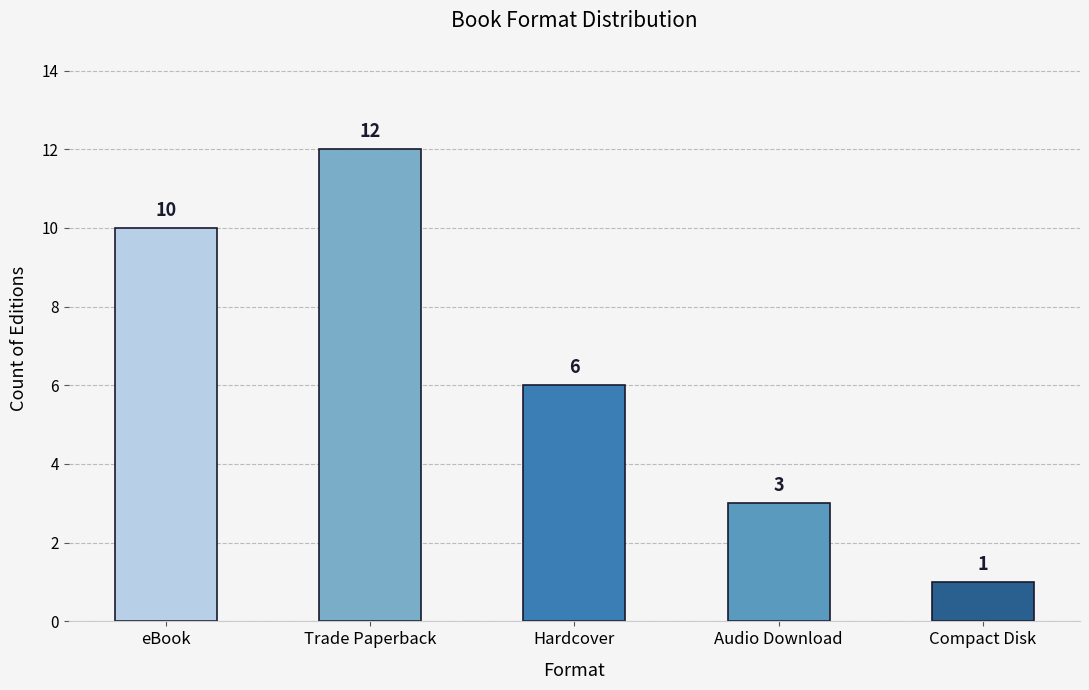

What is the minimum value shown in the chart?

1